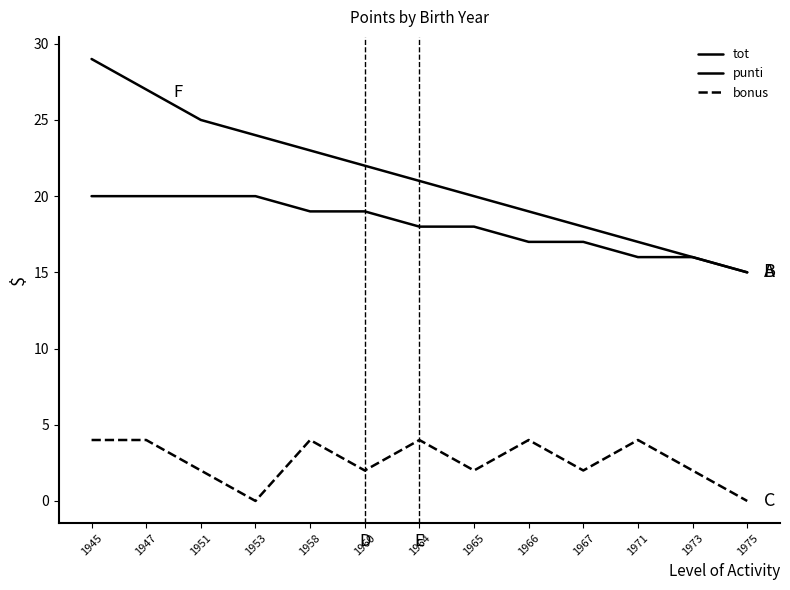

At which label does bonus reach its peak?

1945